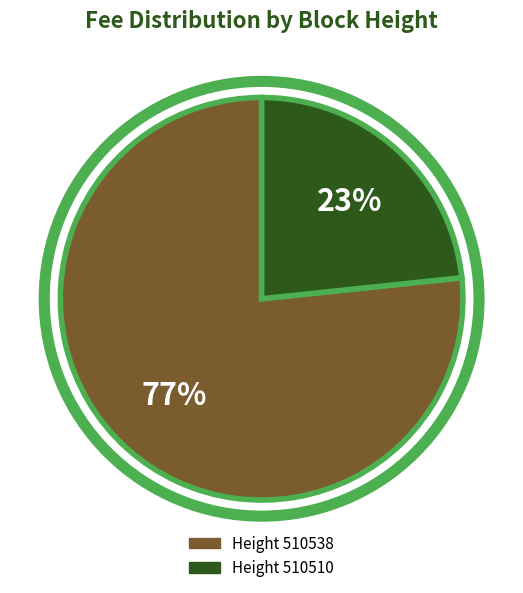

Is the sum of Height 510510 and Height 510538 greater than half?

Yes